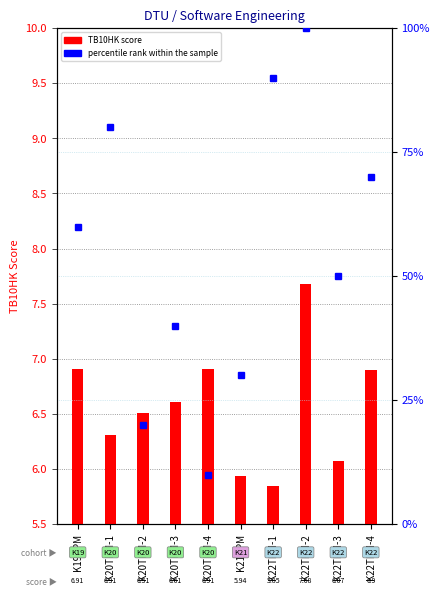

The percentile rank within the sample series shows 167.7 at K22TPM-2. True or false?

False